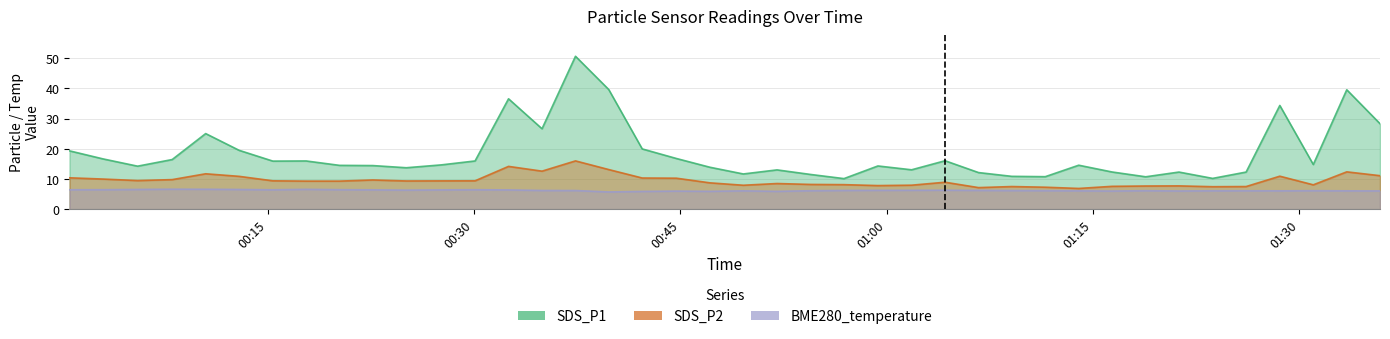

Which label corresponds to the smallest value in the chart?

2022/04/20 00:39:48